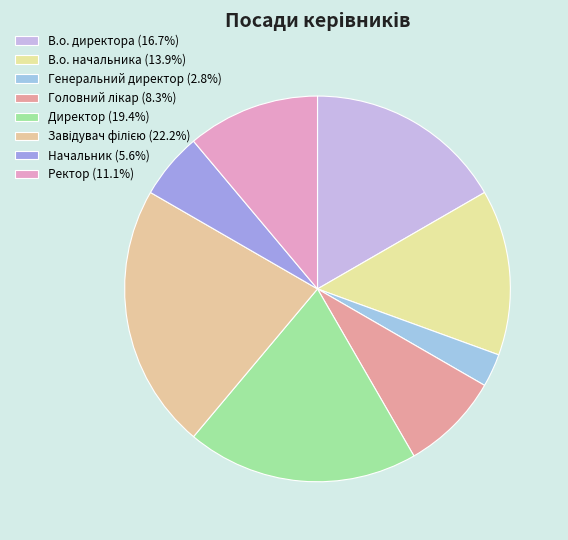

What is the smallest slice in the pie chart?

Генеральний директор